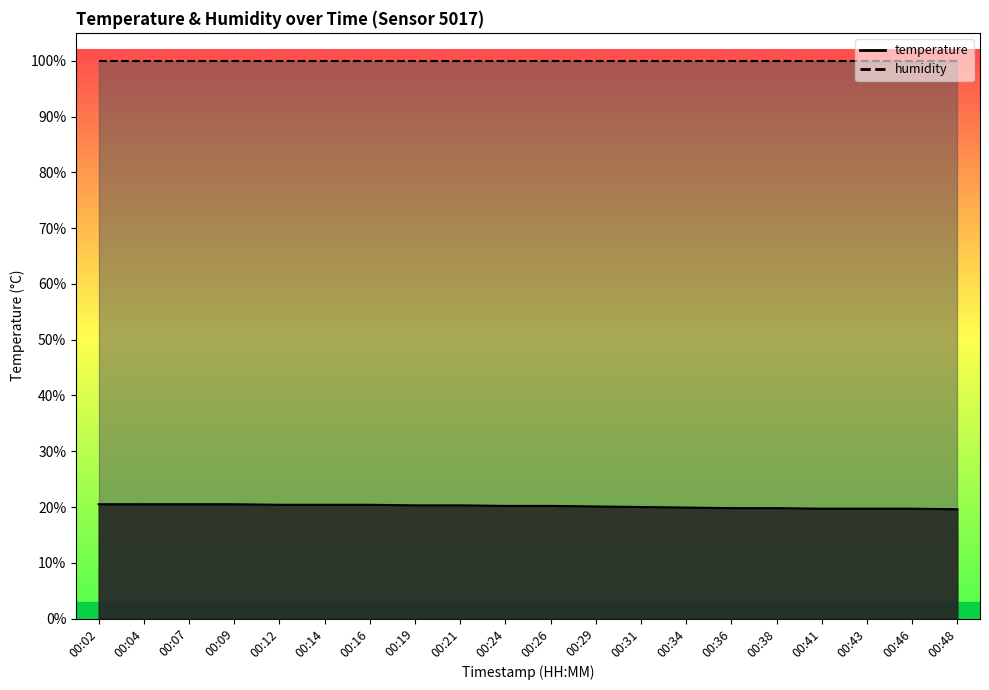

What is the value of the 20th point from the left?

19.6